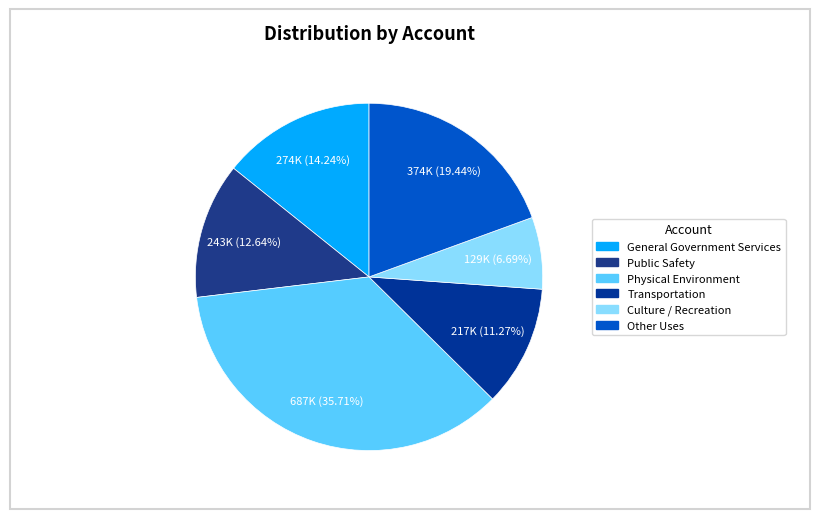

Rank the categories by value from lowest to highest.

Culture / Recreation, Transportation, Public Safety, General Government Services, Other Uses, Physical Environment